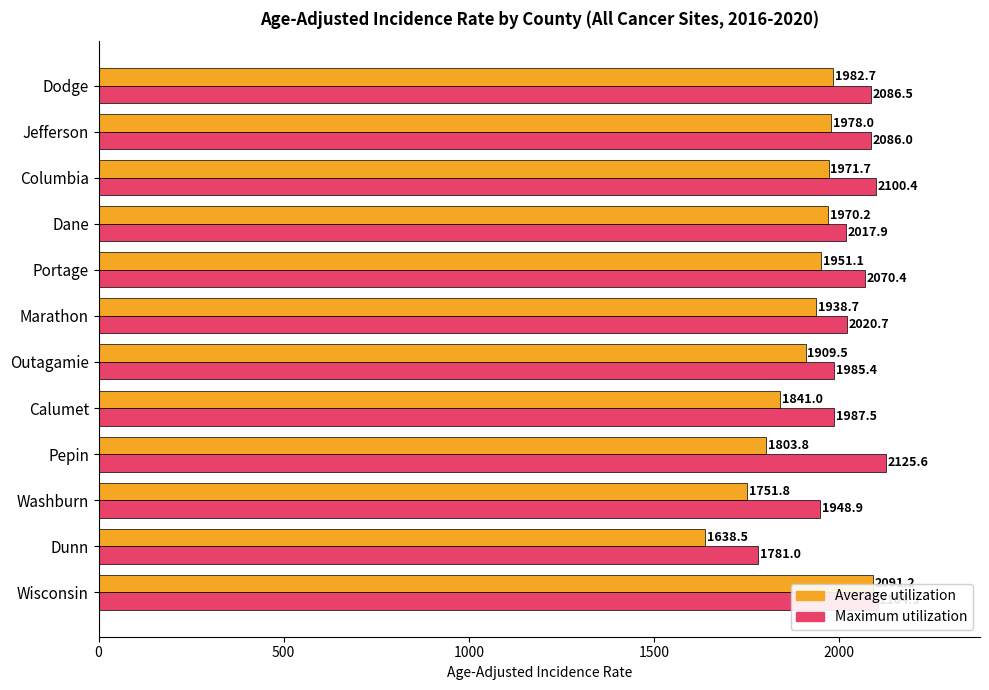

What is the difference between the highest and lowest values at Jefferson?

108.0